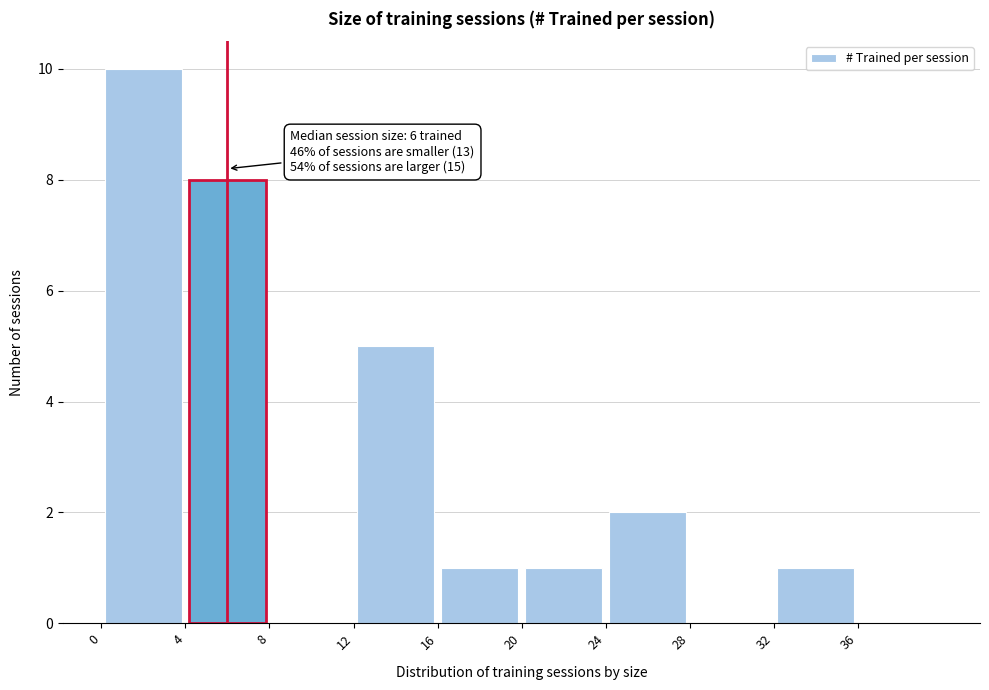

Over which range of the x-axis is the bar tallest?

0 to 4